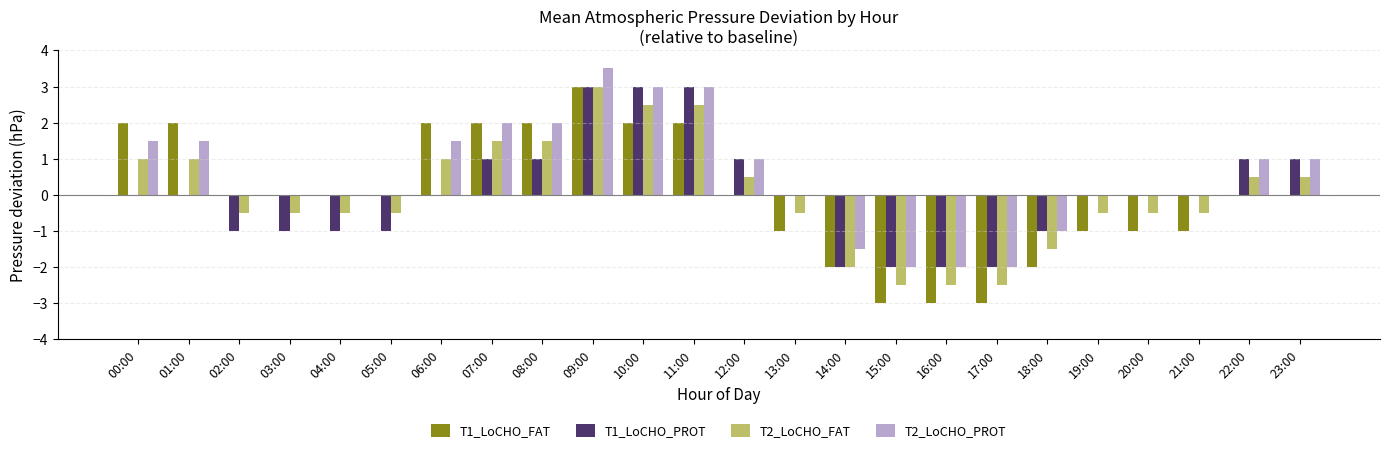

How many data points in T2_LoCHO_FAT are above 0?

11